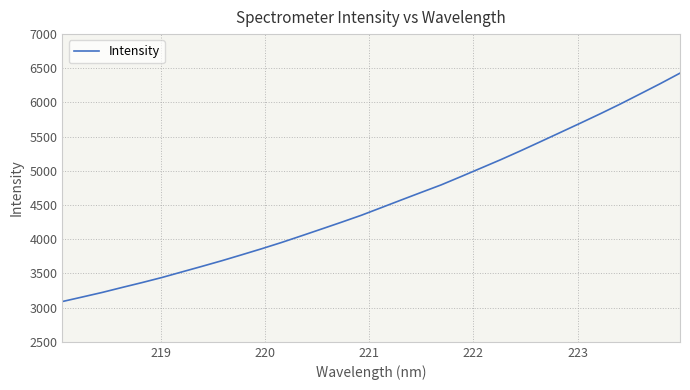

What is the difference between the maximum and minimum values?

3339.5